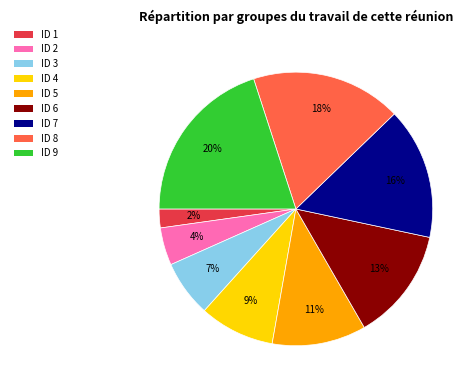

How many slices are in this pie chart?

9